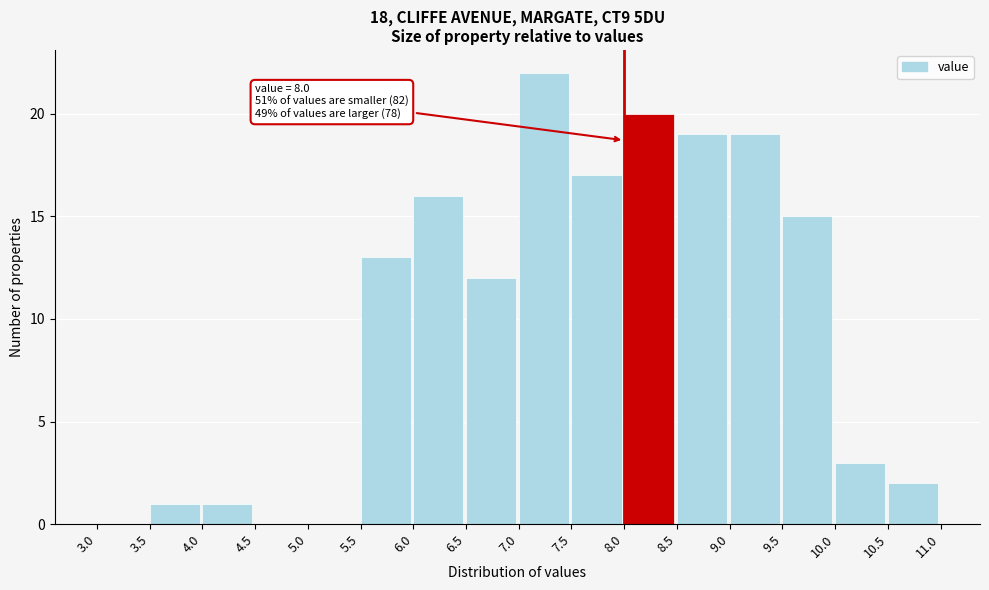

Which range on the x-axis has the tallest bar?

7.0 to 7.5